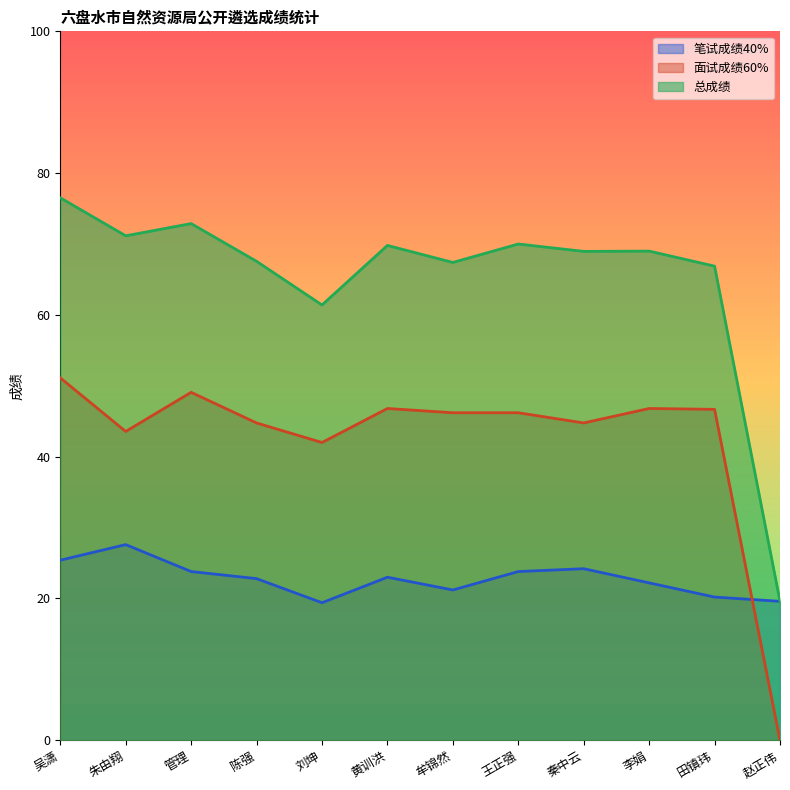

True or false: 总成绩 and 面试成绩60% cross at least once.

False